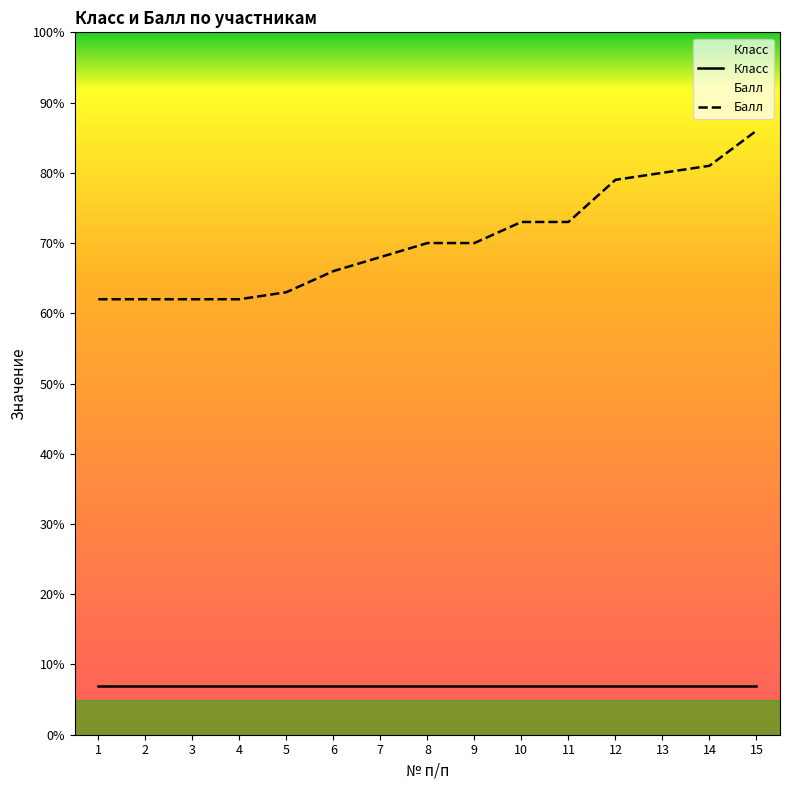

Which series changed the most between 8 and 15?

Балл